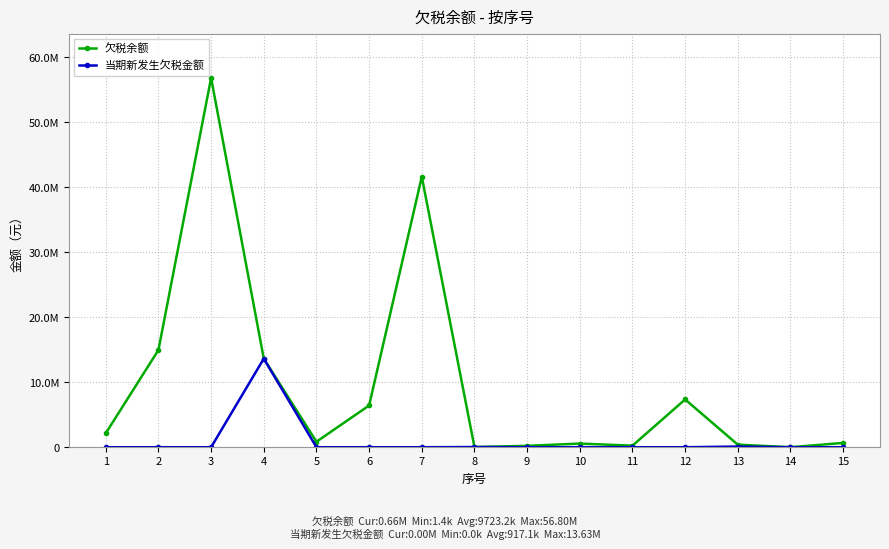

Which has a higher value, 1 or 12?

12